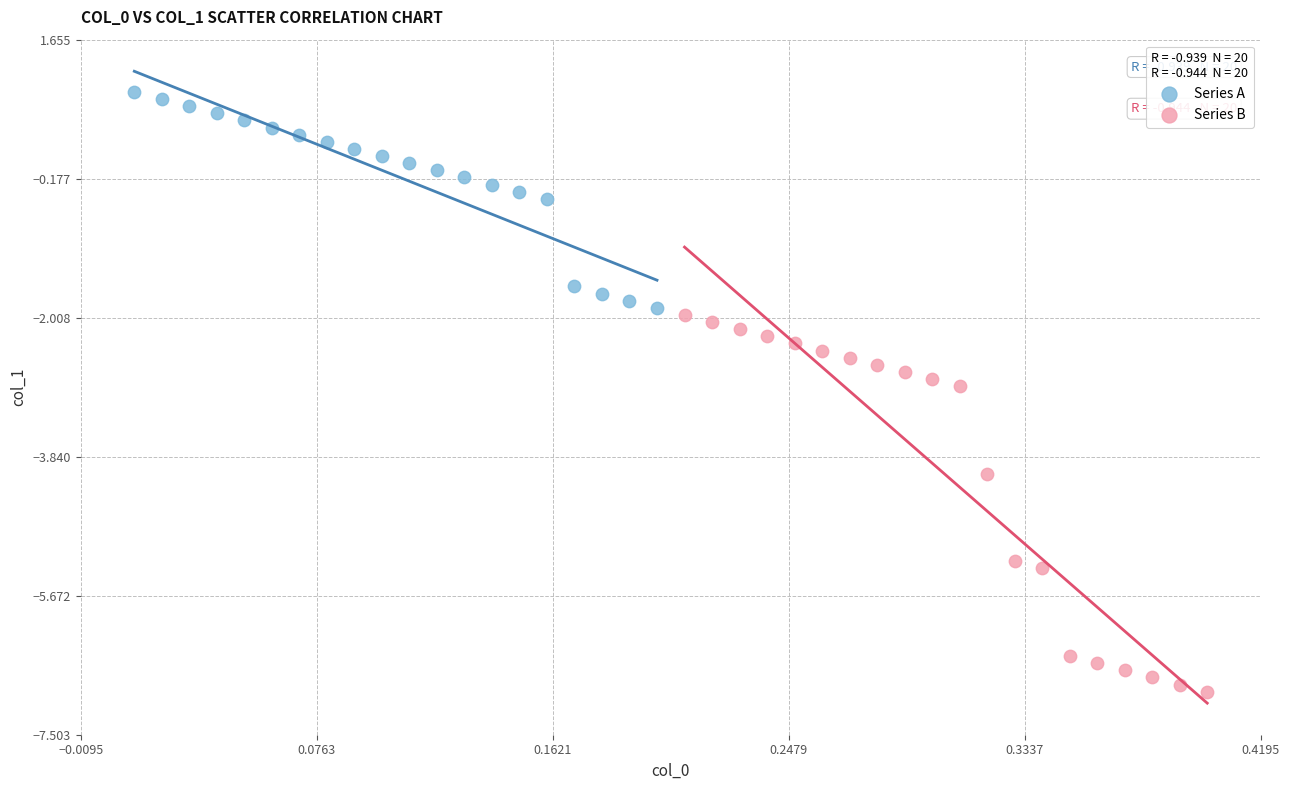

Which series has the largest Y range (max minus min)?

Series B